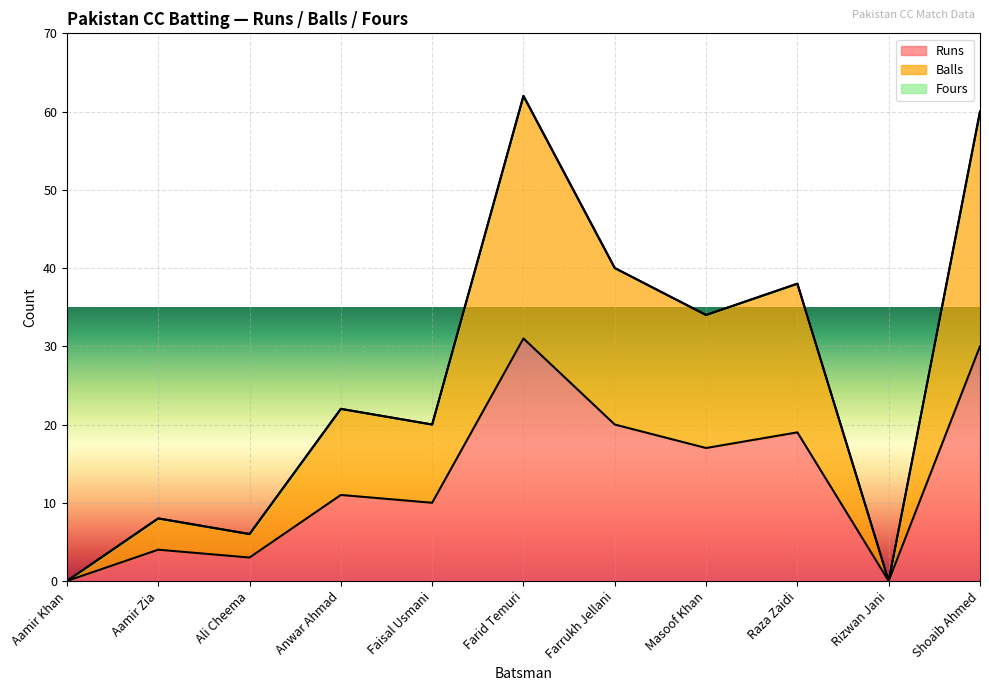

Which series has the largest total across all categories?

Balls